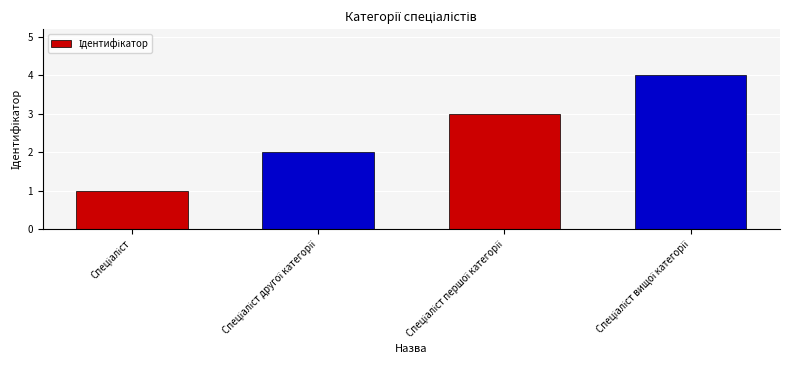

What is the sum of all values?

10